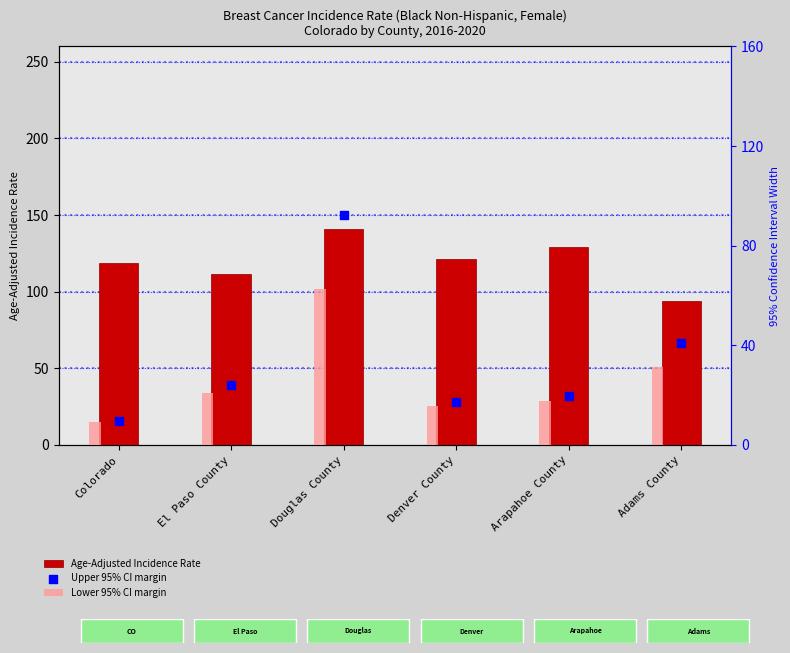

Which series has the largest total across all categories?

Age-Adjusted Incidence Rate